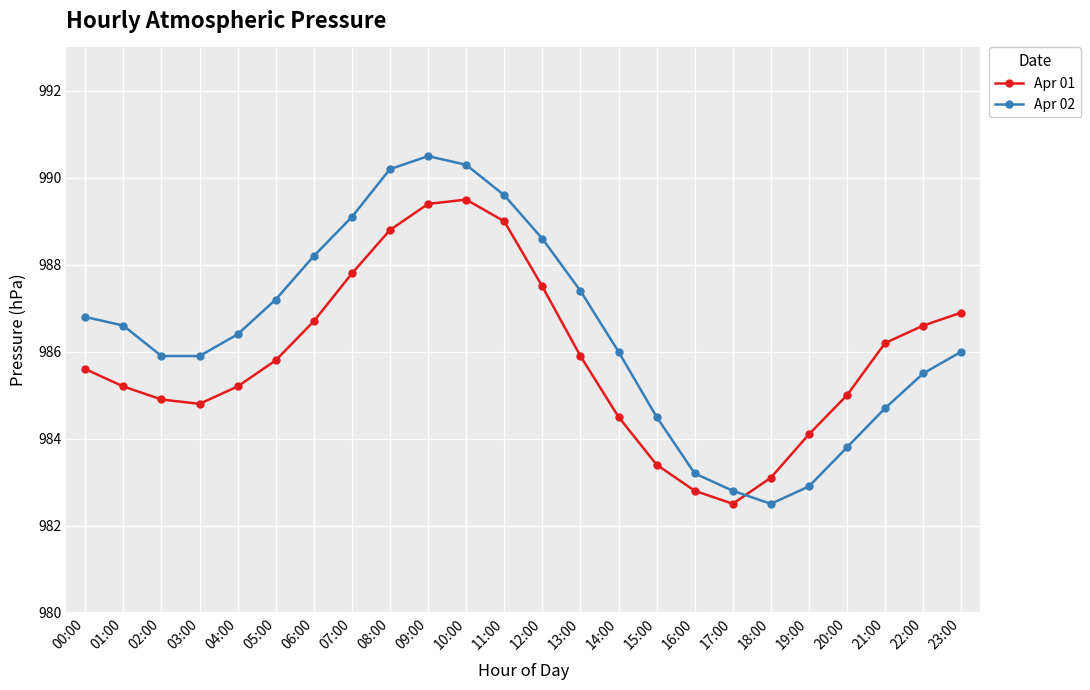

Which category has the highest value in the Apr 02 series?

09:00